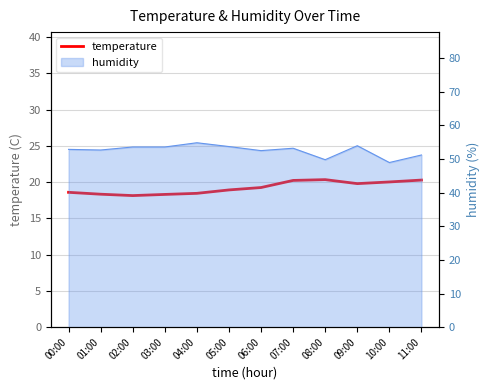

Does the chart have visible grid lines?

Yes